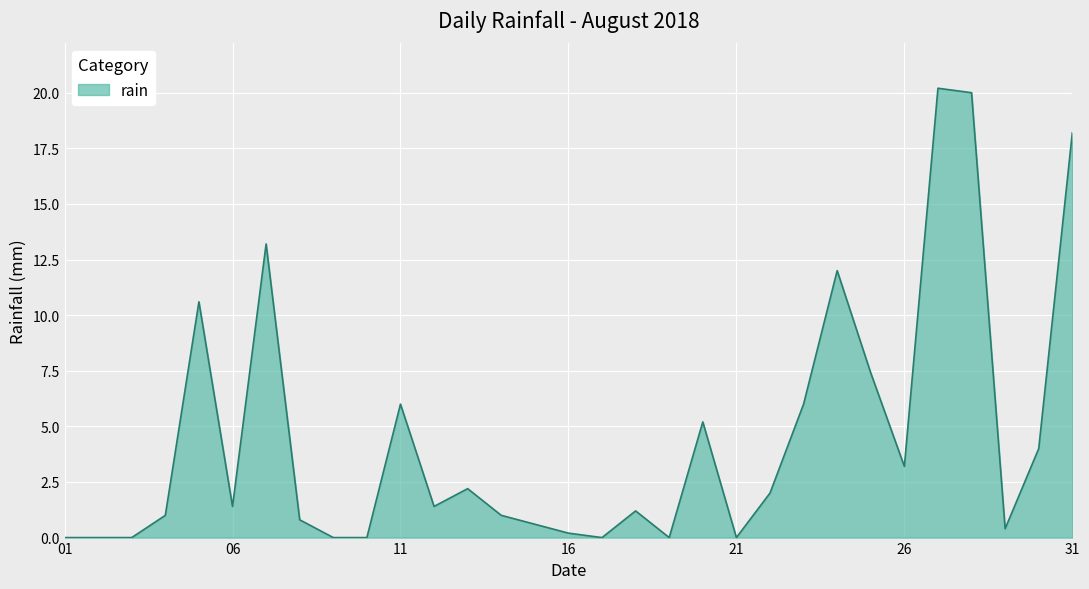

Count the number of data series in this chart.

1